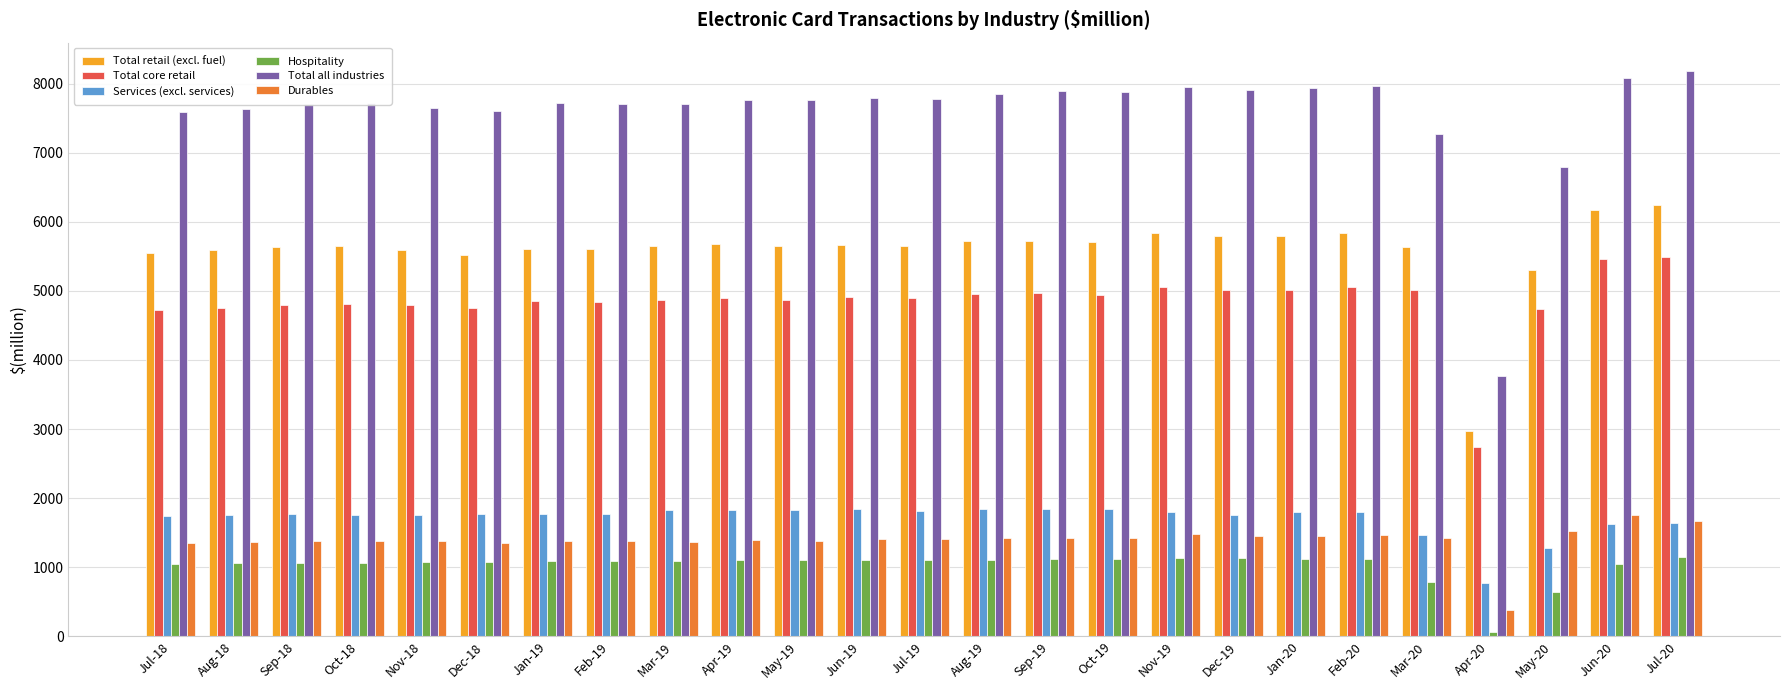

The Total all industries series shows 2759 at Sep-18. True or false?

False